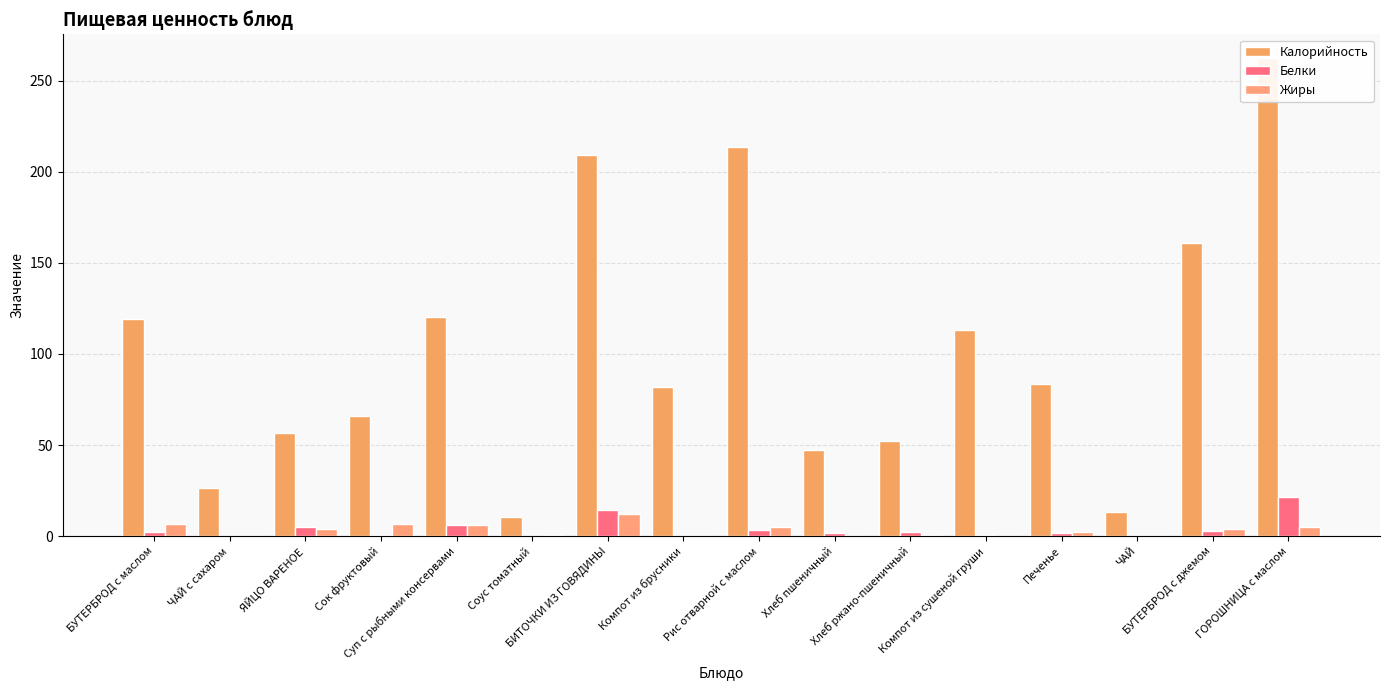

Between ЯЙЦО ВАРЕНОЕ and Рис отварной с маслом, which series saw the biggest shift?

Калорийность